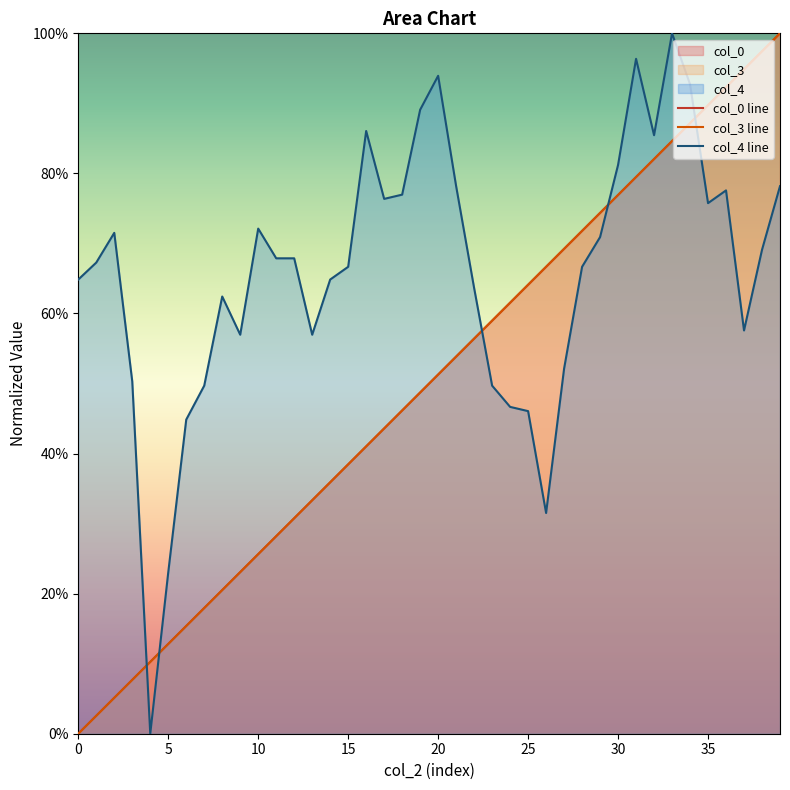

How many lines are shown in the chart?

3